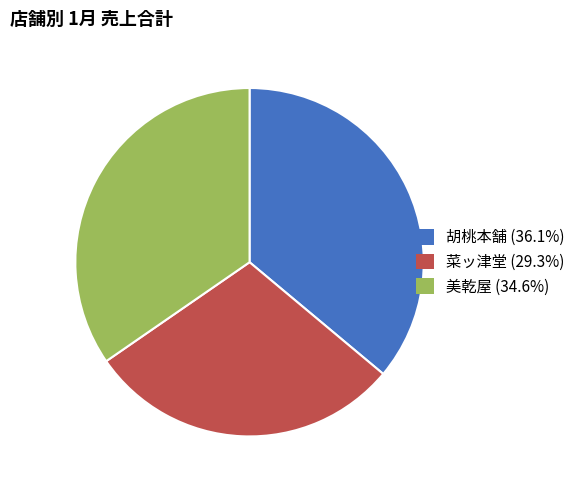

True or false: 胡桃本舗 accounts for 36% of the total.

True